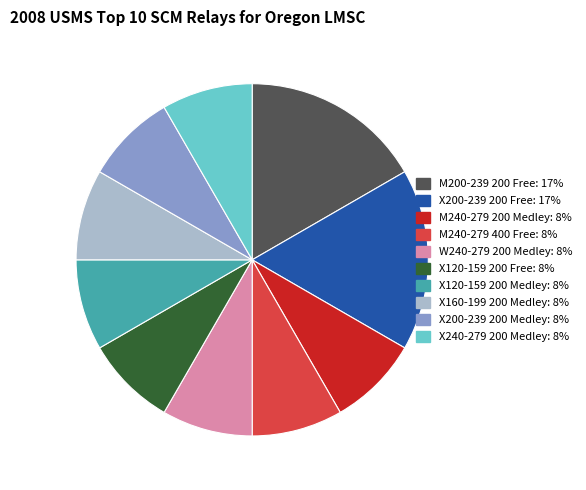

Approximately how many times larger is the value at X120-159 200 Medley compared to W240-279 200 Medley?

1.0